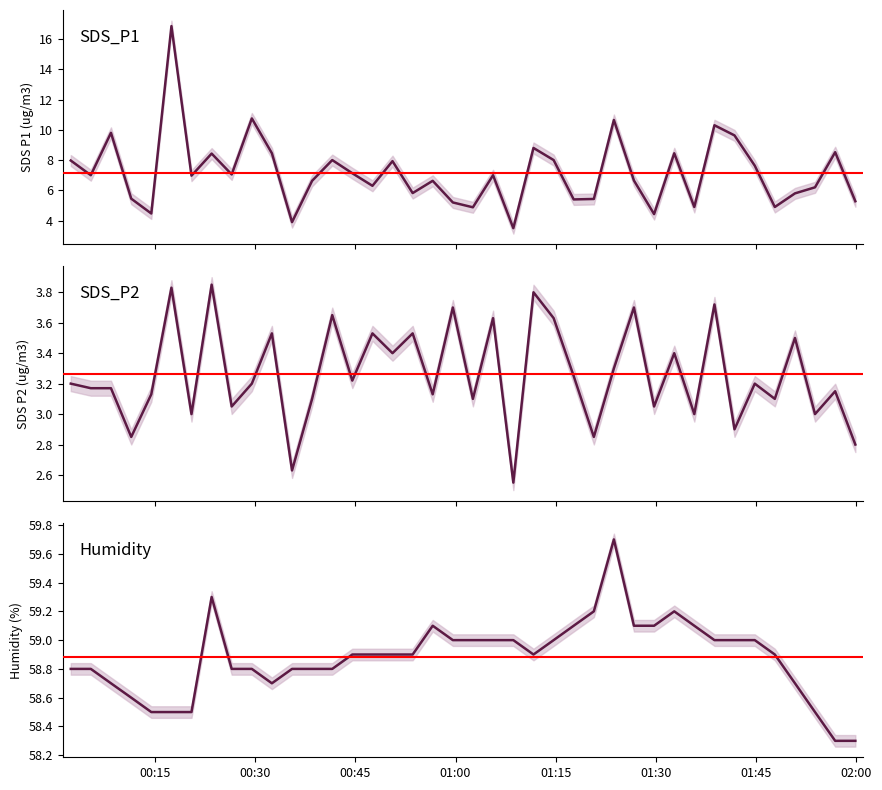

Rank the series at 2022/08/09 00:08:26 from highest to lowest value.

Humidity, SDS_P1, SDS_P2